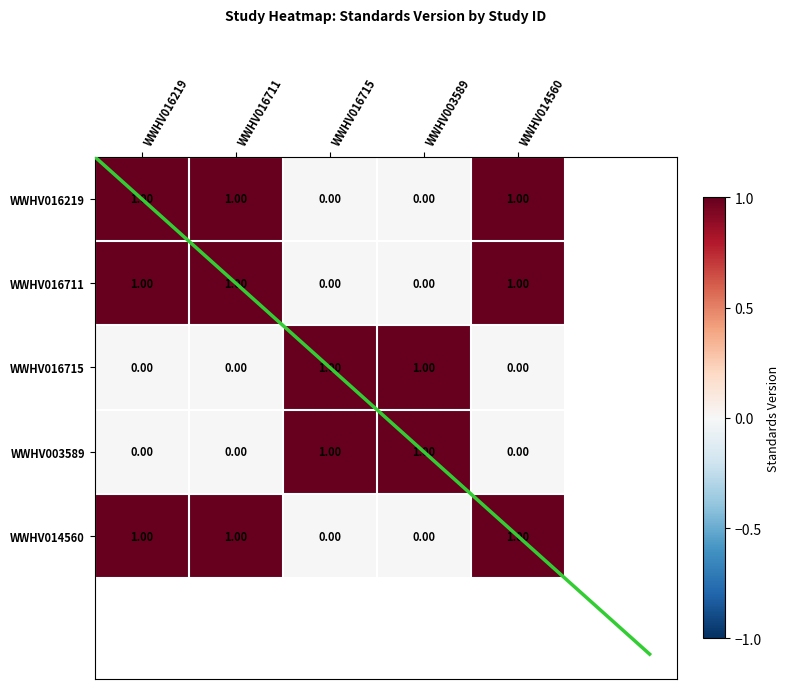

Which label corresponds to the largest value in the chart?

WWHV016219